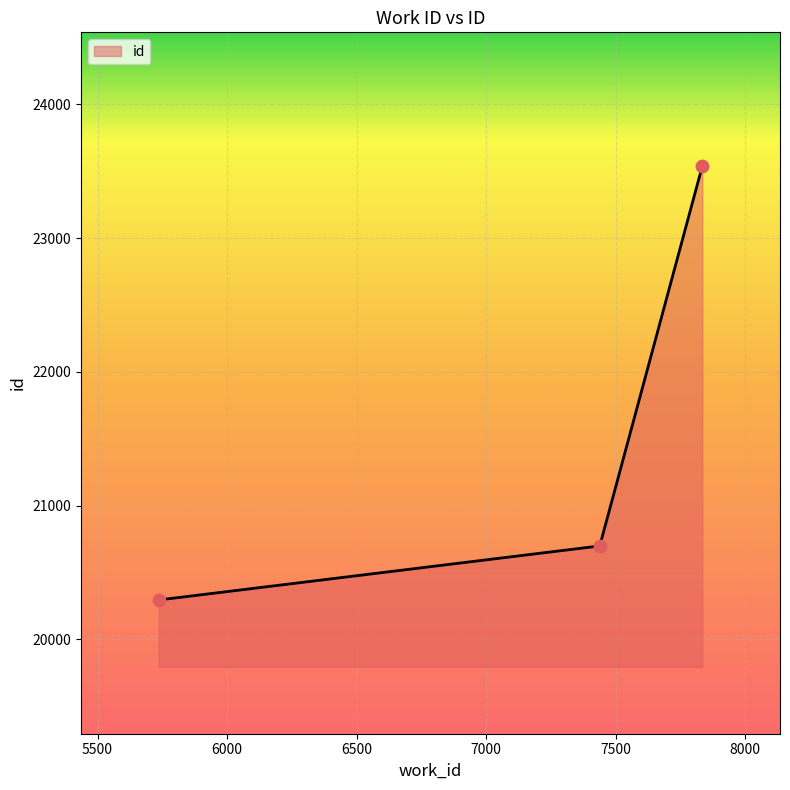

What is the smallest value displayed?

20295